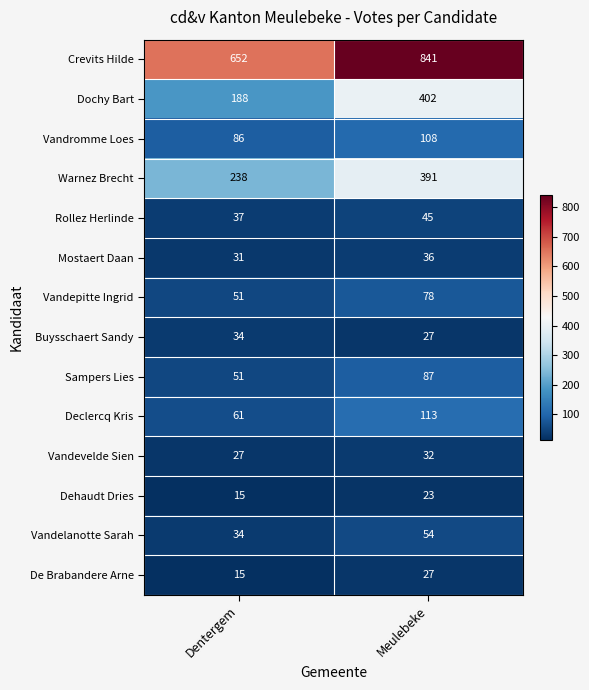

At which category is the sum across all series the highest?

Meulebeke